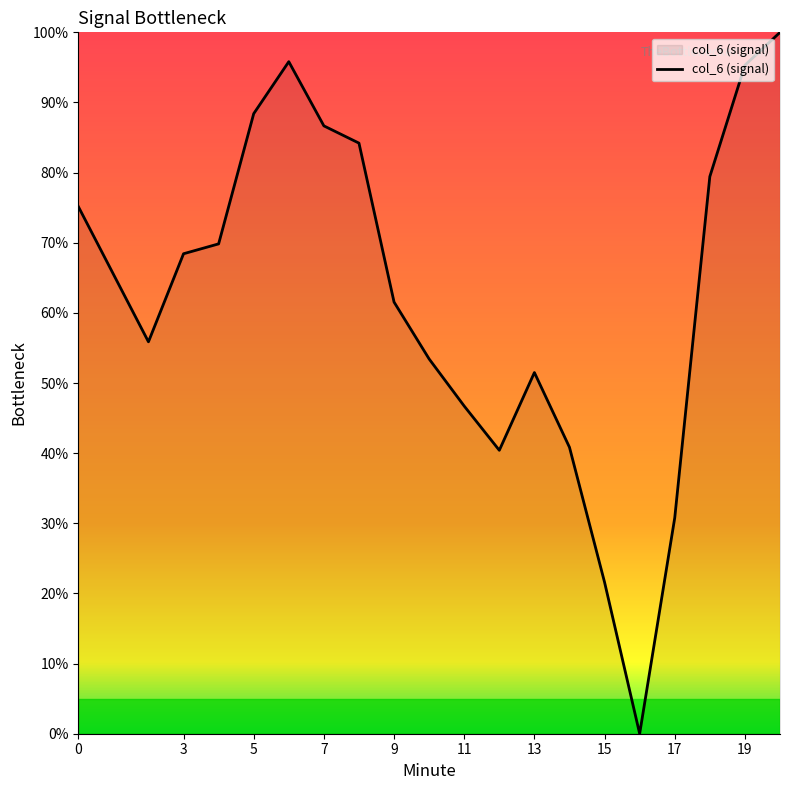

Reading left to right, what are all the values shown in this chart?

75.2	55.9	68.4	69.8	88.4	95.8	86.7	84.2	61.5	53.4	46.7	40.4	51.5	40.8	21.6	0.0	30.8	79.4	95.3	100.0